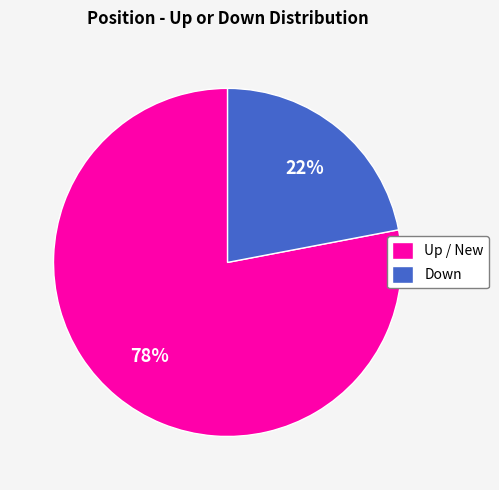

Count the number of slices in the pie.

2